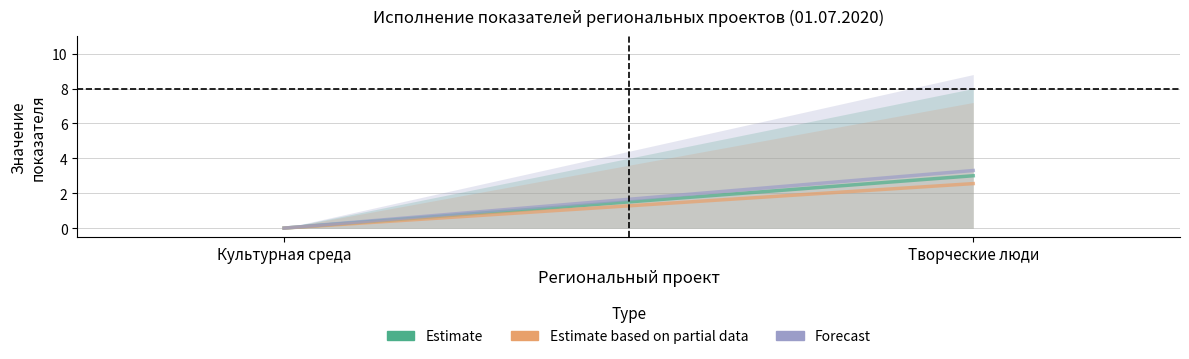

What position from the right is Творческие люди?

1